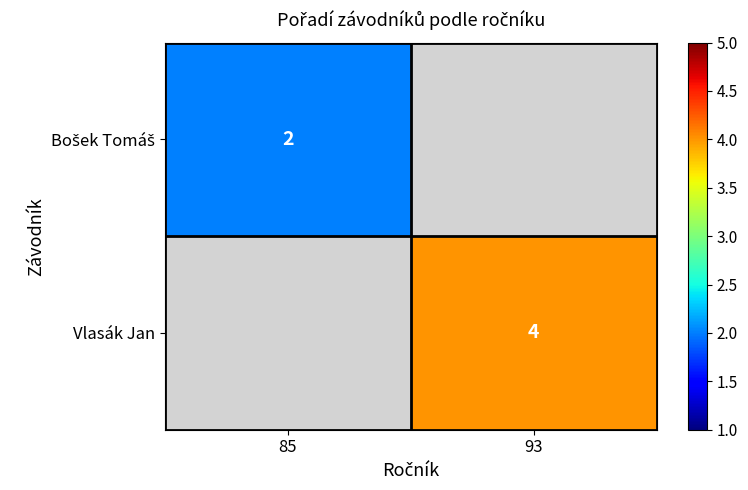

Read the Bošek Tomáš value at 85.

2.0